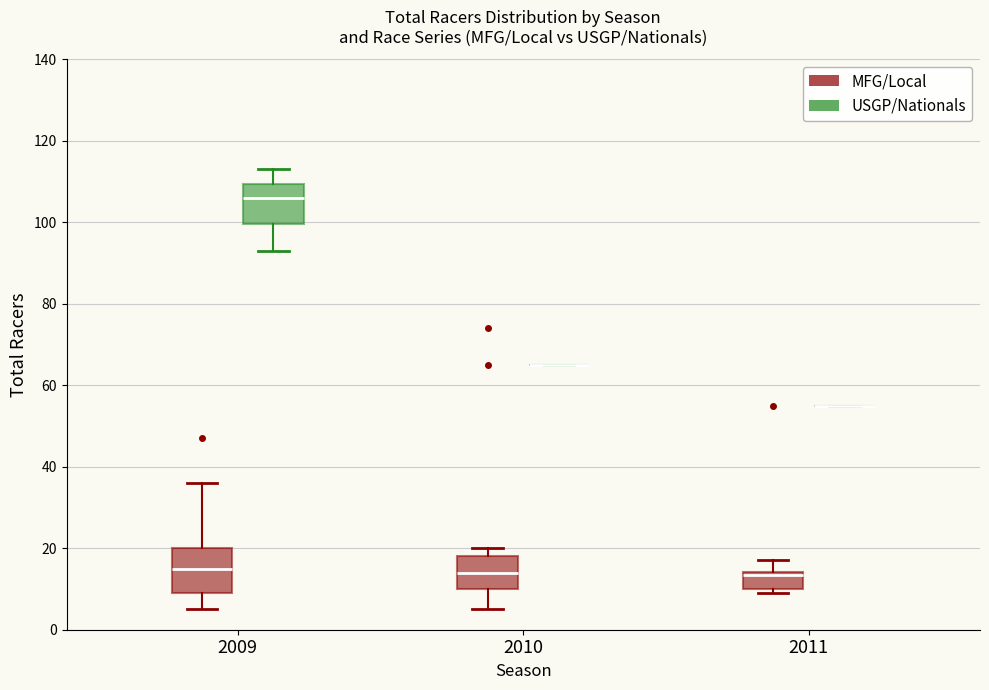

Reading left to right, transcribe this box plot: for each box, give where its median line is, the range the box spans, and where its two whiskers end, as read against the y-axis. The values are not printed on the chart, so give them approximately, as read against the axis.

2009 (MFG/Local): median 16, box 10 to 20, whiskers 6 to 36
2009 (USGP/Nationals): median 106, box 100 to 110, whiskers 94 to 114
2010 (MFG/Local): median 14, box 10 to 18, whiskers 6 to 20
2010 (USGP/Nationals): box collapsed to a line at 66, whiskers 66 to 66
2011 (MFG/Local): median 14 (just below the box's upper edge), box 10 to 14, whiskers 10 (just below the box's lower edge) to 18
2011 (USGP/Nationals): box collapsed to a line at 56, whiskers 56 to 56